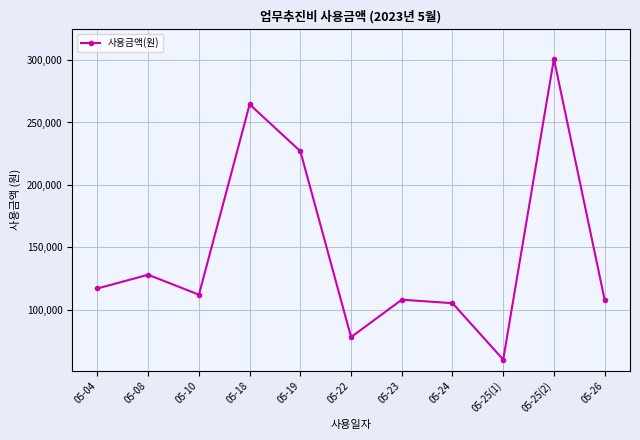

What is the ratio of the value at 05-04 to the value at 05-23?

1.1